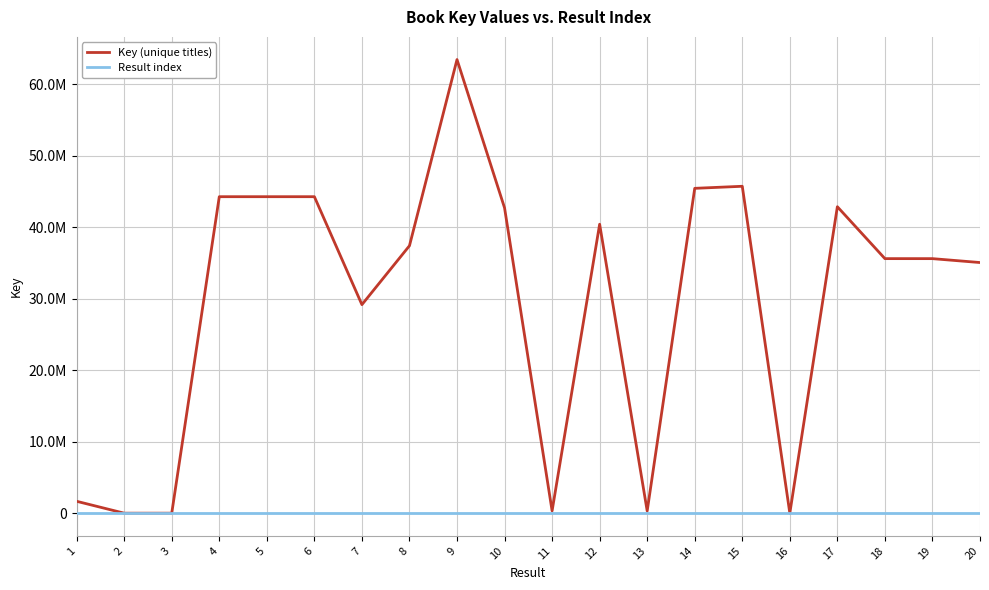

What is the value of the Result index point at the 2nd from the left?

2